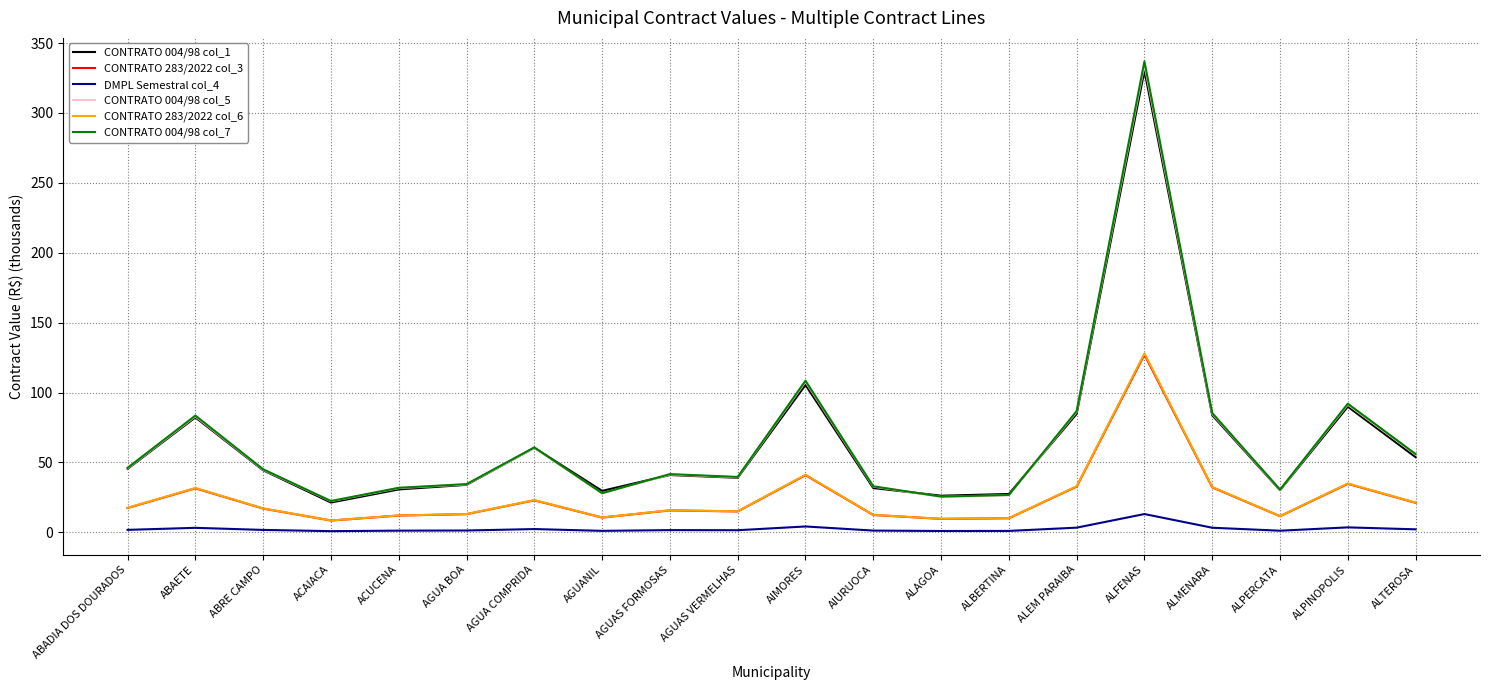

True or false: CONTRATO 283/2022 col_6 and CONTRATO 004/98 col_5 cross at least once.

False